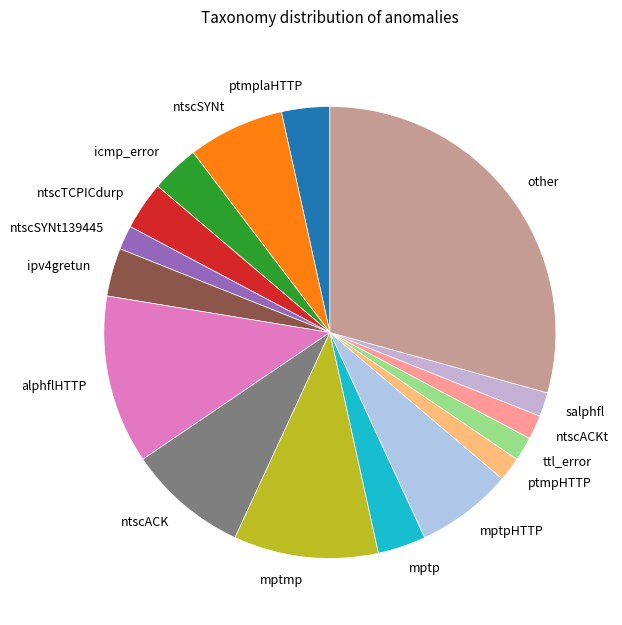

What is the ratio of the value at ntscTCPICdurp to the value at ntscSYNt139445?

2.0